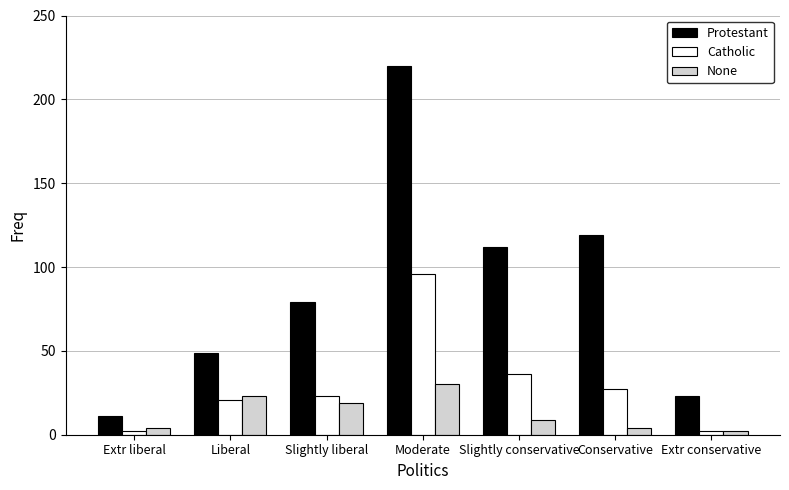

What are all the series names shown in the legend?

Protestant, Catholic, None